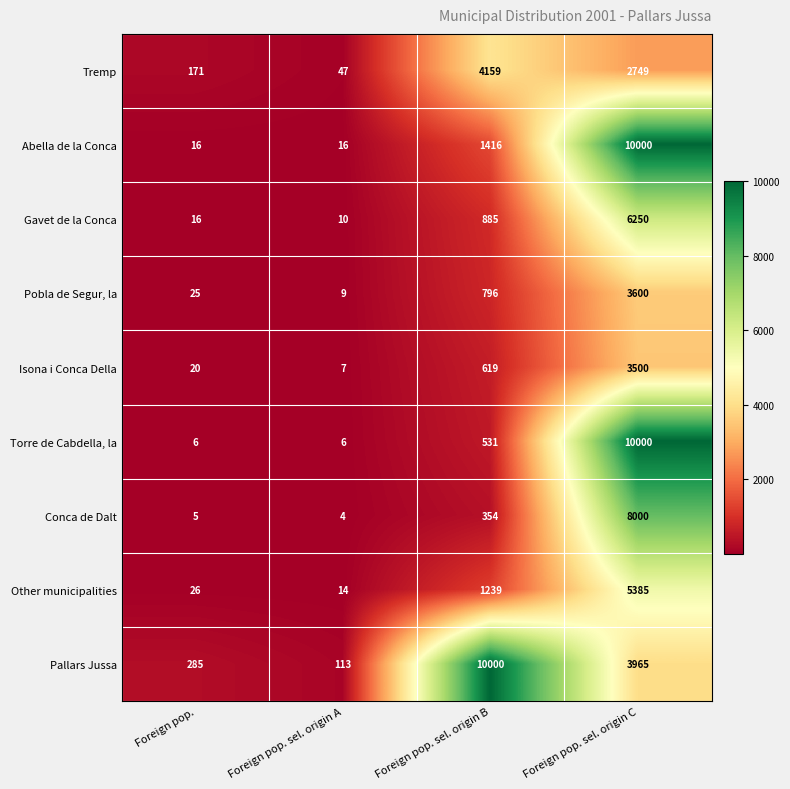

The value of Isona i Conca Della at Foreign pop. sel. origin A is 3. True or false?

False